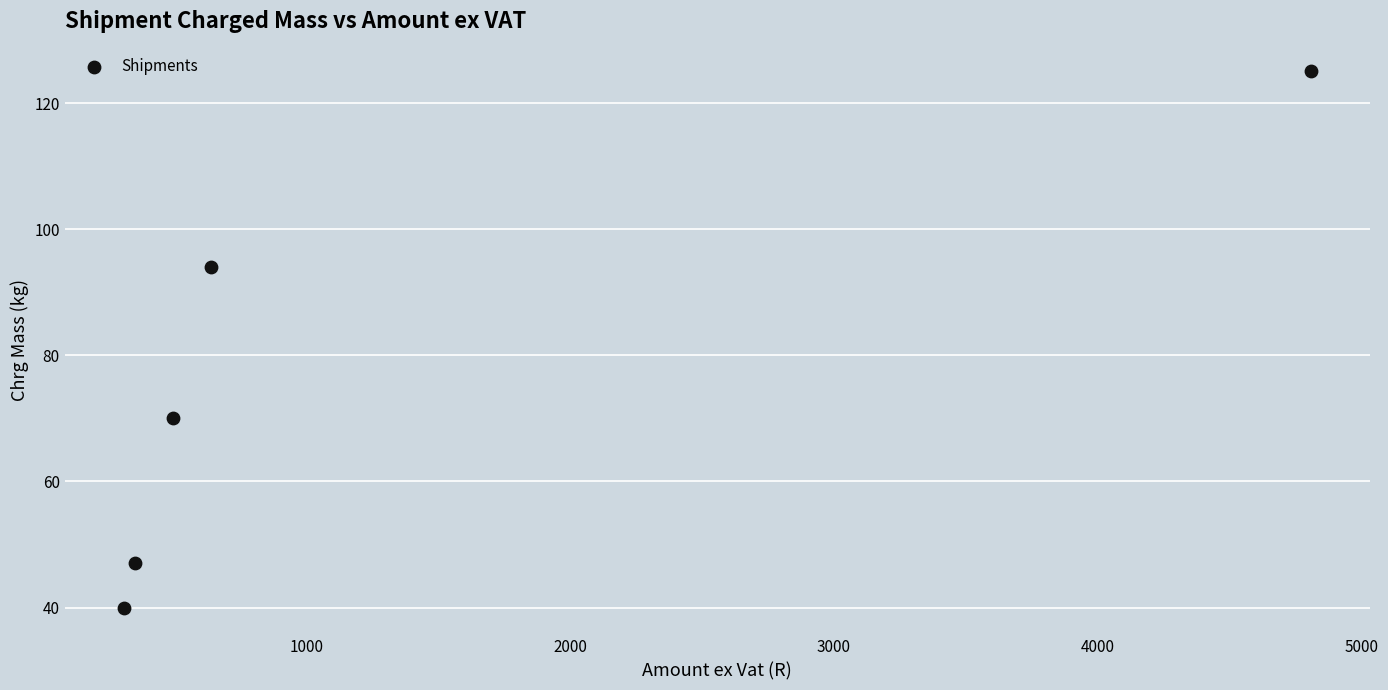

What is the range of Y values (max minus min)?

85